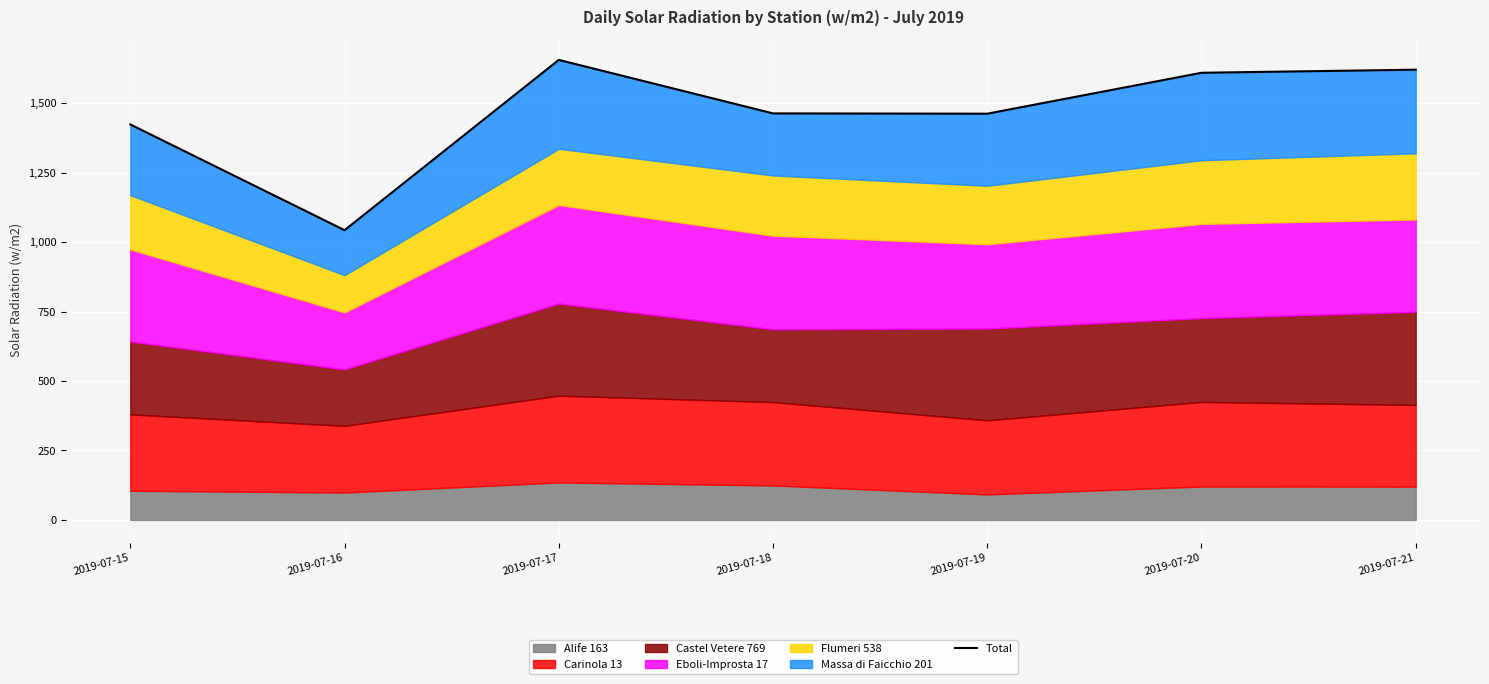

At which category does the chart reach its peak across all series?

2019-07-17